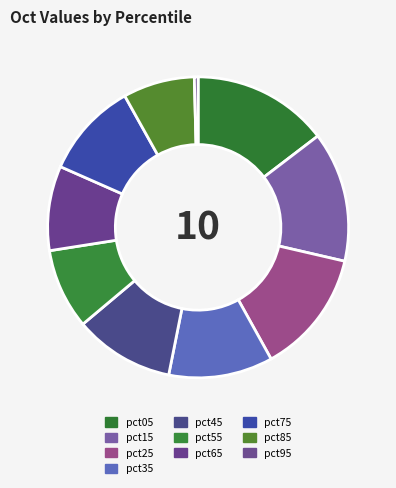

To the nearest percent, what is the difference between the largest and smallest slice percentages?

14%